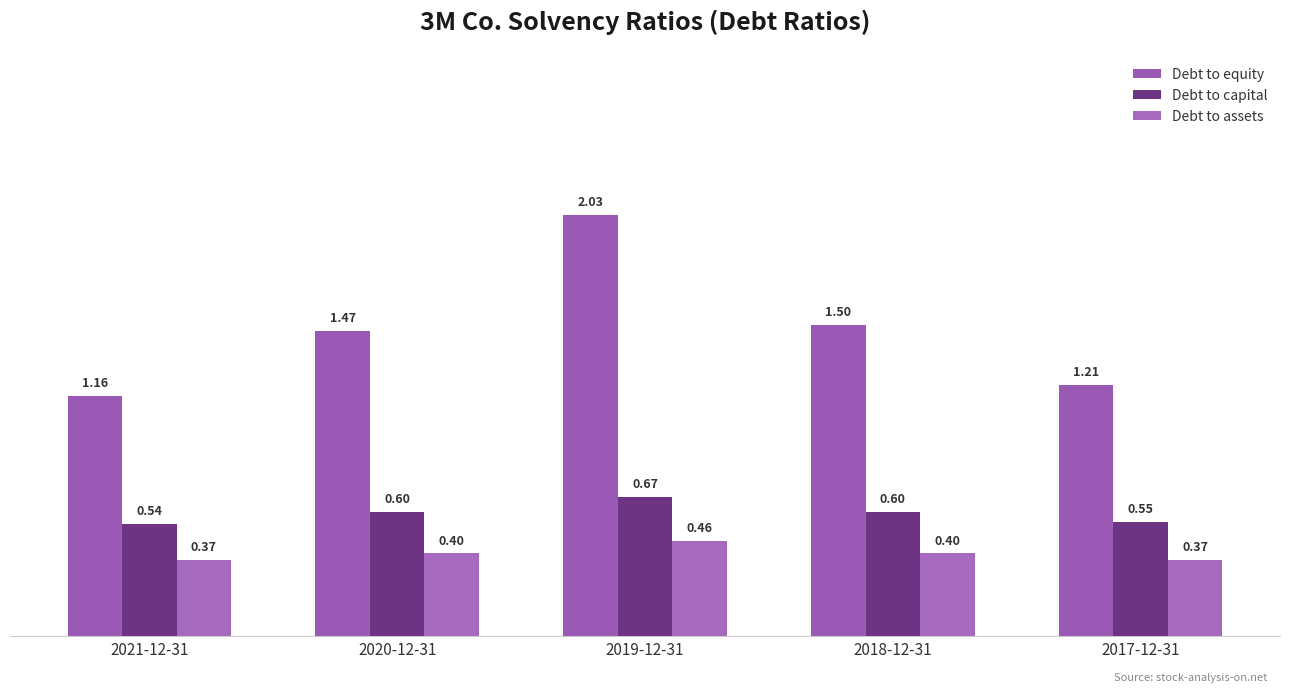

What is the sum of all Debt to equity values?

7.4